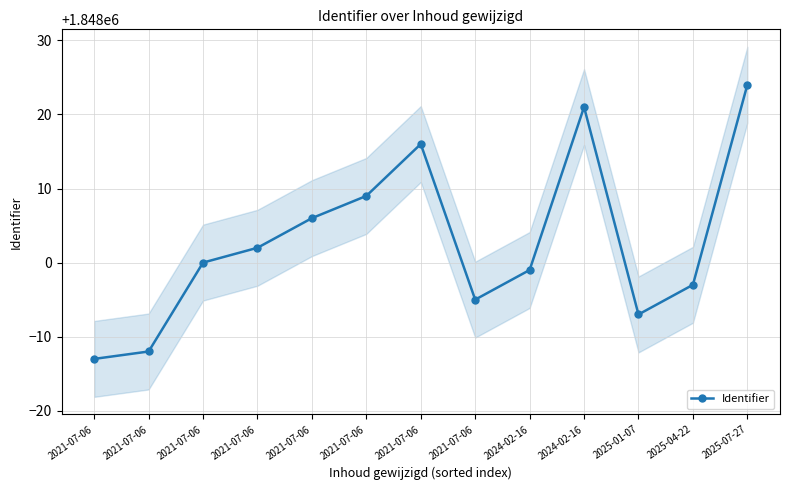

What is the label of the 12th point from the right?

2021-07-06